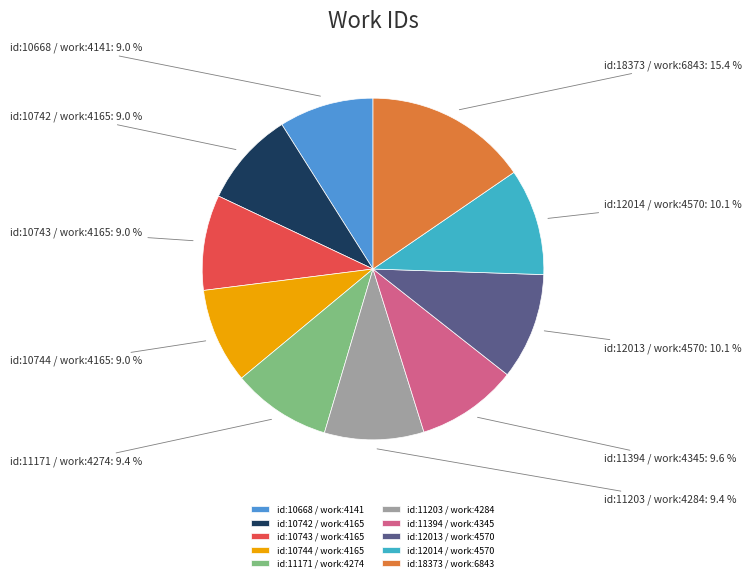

To the nearest percent, what is the difference between the largest and smallest slice percentages?

6%